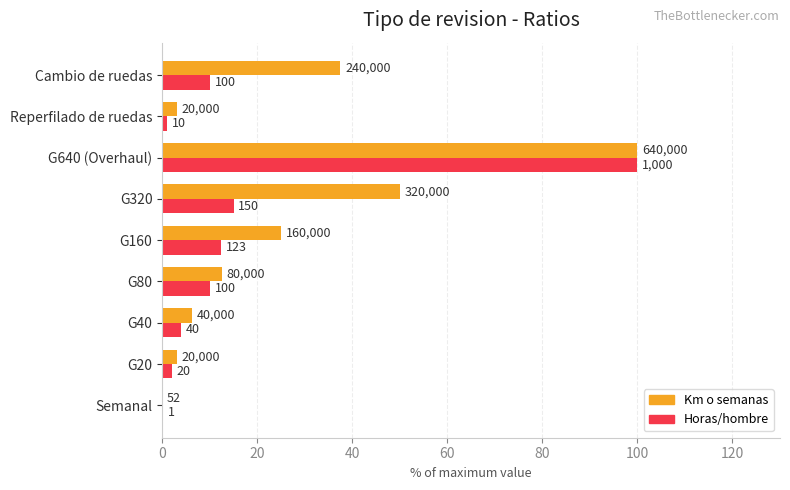

What are all the series names shown in the legend?

Km o semanas, Horas/hombre